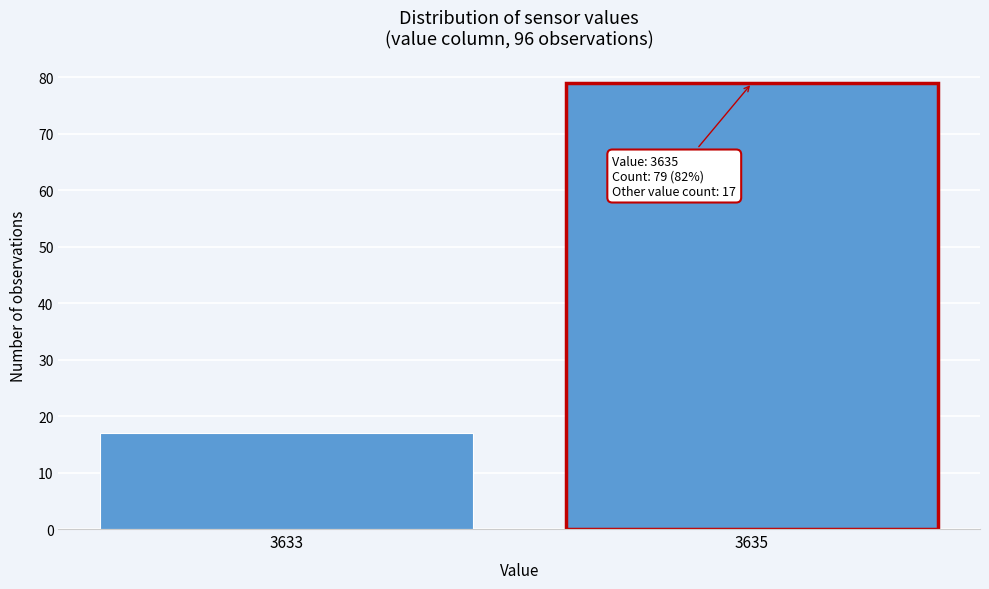

Reading right to left, extract all data points from this chart.

79	17